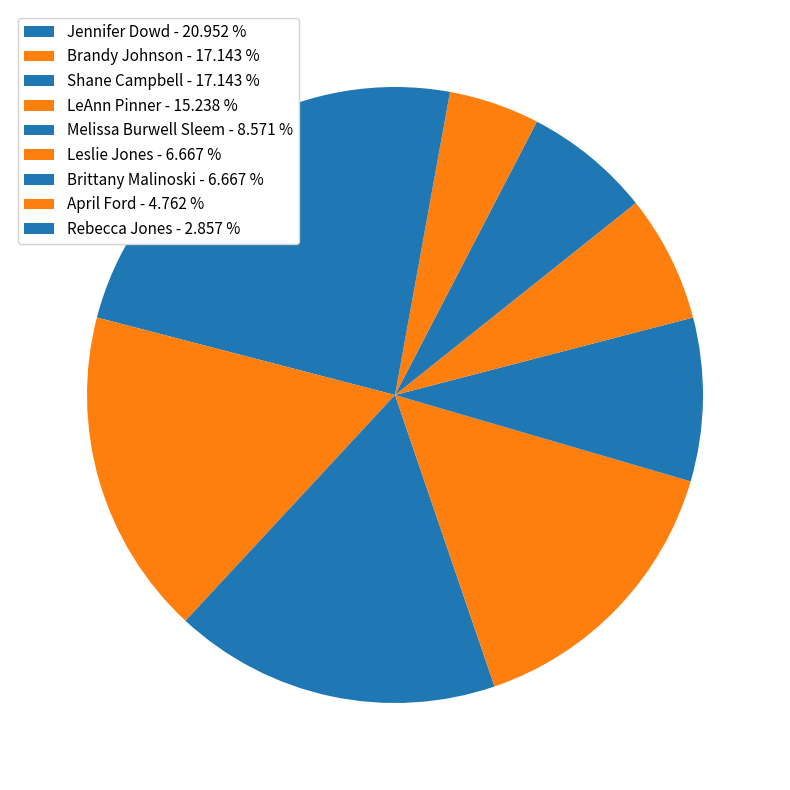

Is there any slice that represents more than half of the pie?

No